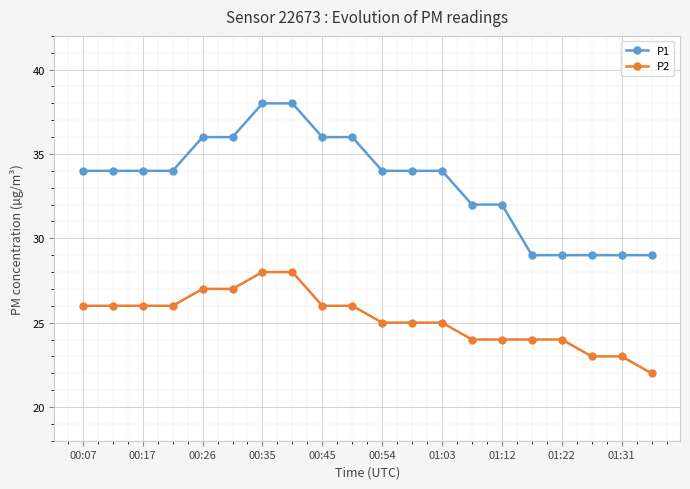

What is the minimum value shown in the chart?

22